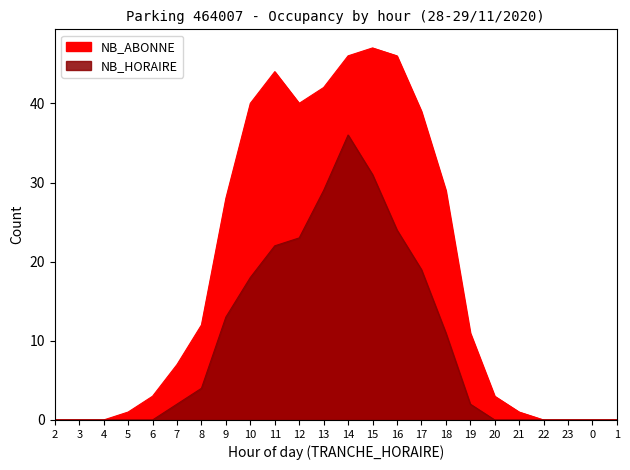

What is the label of the 17th point from the left?

18